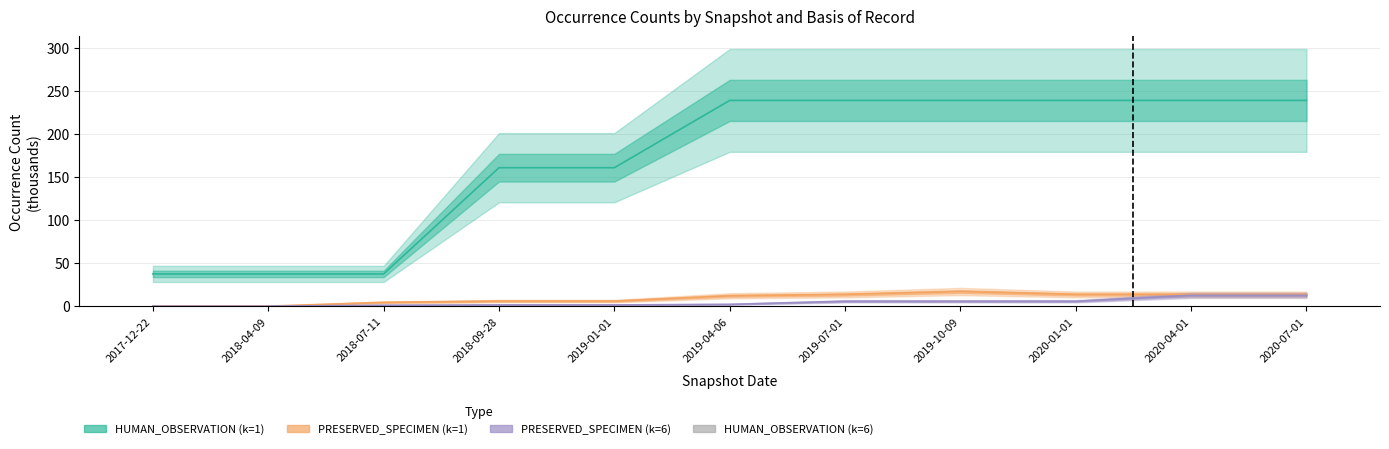

Reading left to right, what are all the values shown in this chart?

HUMAN_OBSERVATION (k=1): 2017-12-22=37.5	2018-04-09=37.5	2018-07-11=37.5	2018-09-28=161.0	2019-01-01=161.0	2019-04-06=239.3	2019-07-01=239.3	2019-10-09=239.3	2020-01-01=239.3	2020-04-01=239.3	2020-07-01=239.3
PRESERVED_SPECIMEN (k=1): 2017-12-22=0.0	2018-04-09=0.0	2018-07-11=4.4	2018-09-28=5.9	2019-01-01=5.9	2019-04-06=12.0	2019-07-01=13.6	2019-10-09=17.0	2020-01-01=13.6	2020-04-01=13.6	2020-07-01=13.6
PRESERVED_SPECIMEN (k=6): 2017-12-22=0.0	2018-04-09=0.0	2018-07-11=1.0	2018-09-28=1.4	2019-01-01=1.4	2019-04-06=2.1	2019-07-01=5.6	2019-10-09=5.6	2020-01-01=5.6	2020-04-01=12.6	2020-07-01=12.6
HUMAN_OBSERVATION (k=6): 2017-12-22=0.0	2018-04-09=0.0	2018-07-11=0.1	2018-09-28=0.1	2019-01-01=0.1	2019-04-06=0.1	2019-07-01=0.1	2019-10-09=0.1	2020-01-01=0.1	2020-04-01=0.1	2020-07-01=0.1